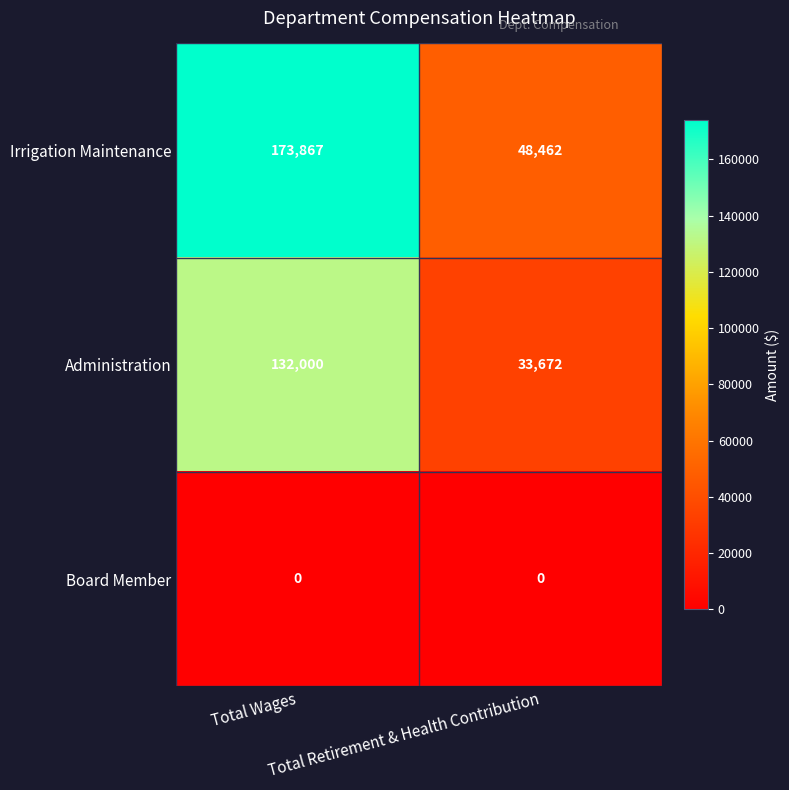

What is the greatest value displayed?

173867